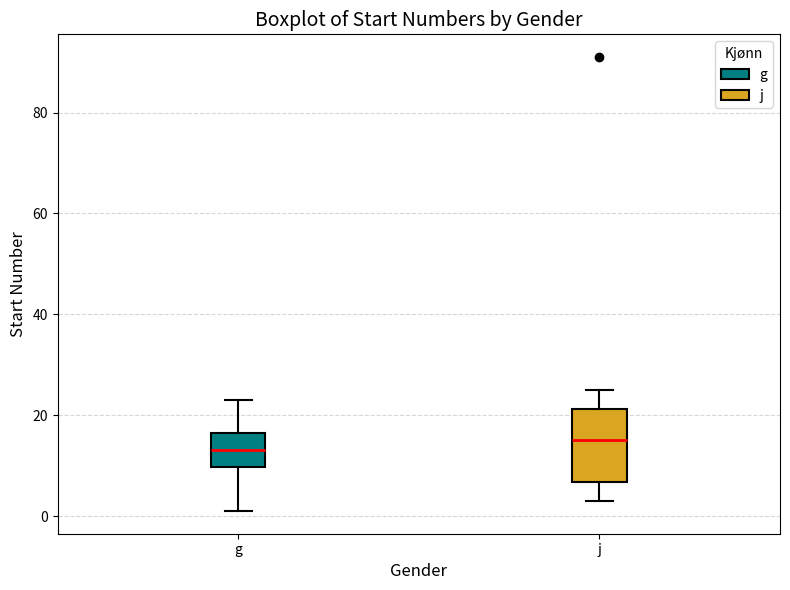

Reading left to right, read every box against the y-axis: the position of its median line, the range the box covers, and the ends of its whiskers. The values are not printed on the chart, so give them approximately, as read against the axis.

g: median 14, box 10 to 16, whiskers 2 to 24
j: median 16, box 6 to 22, whiskers 4 to 26